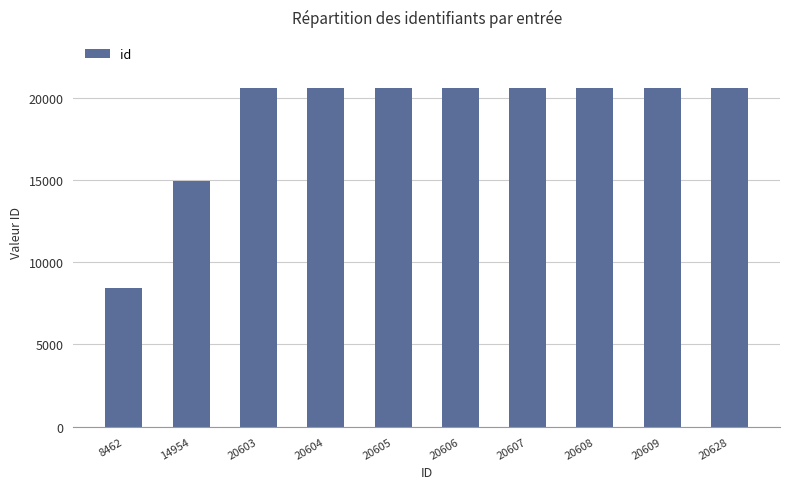

Count the number of data series in this chart.

1